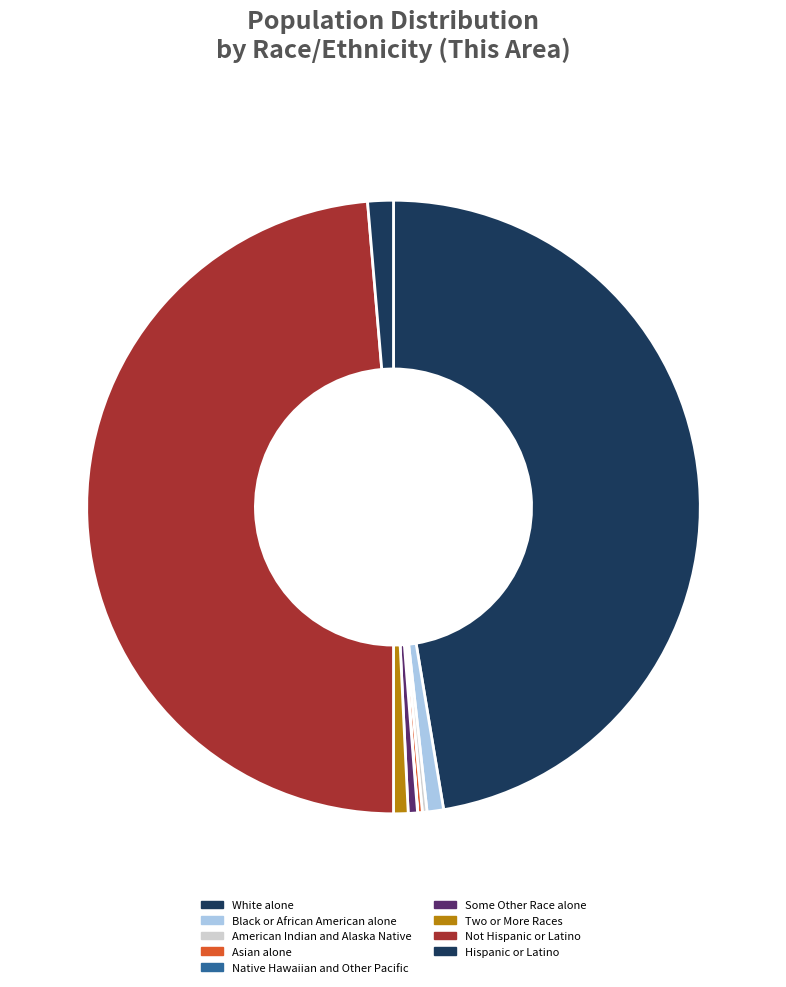

Which has a higher value, Native Hawaiian and Other Pacific or Black or African American alone?

Black or African American alone